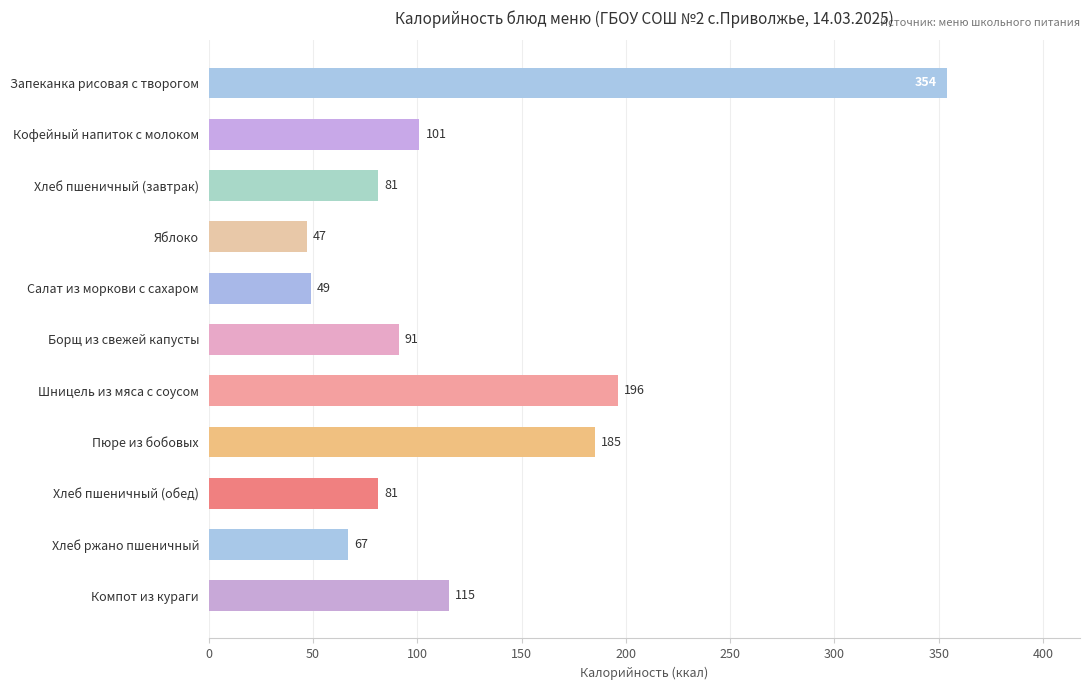

Reading top to bottom, transcribe all the data shown in this chart.

Запеканка рисовая с творогом=354	Кофейный напиток с молоком=101	Хлеб пшеничный (завтрак)=81	Яблоко=47	Салат из моркови с сахаром=49	Борщ из свежей капусты=91	Шницель из мяса с соусом=196	Пюре из бобовых=185	Хлеб пшеничный (обед)=81	Хлеб ржано пшеничный=67	Компот из кураги=115